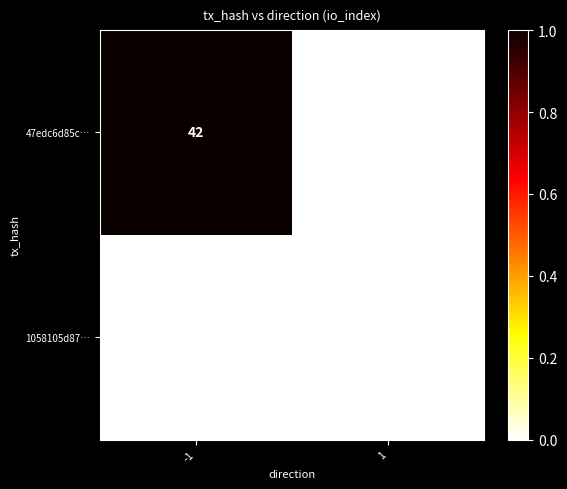

Rank the series at -1 from highest to lowest value.

47edc6d85c…, 1058105d87…